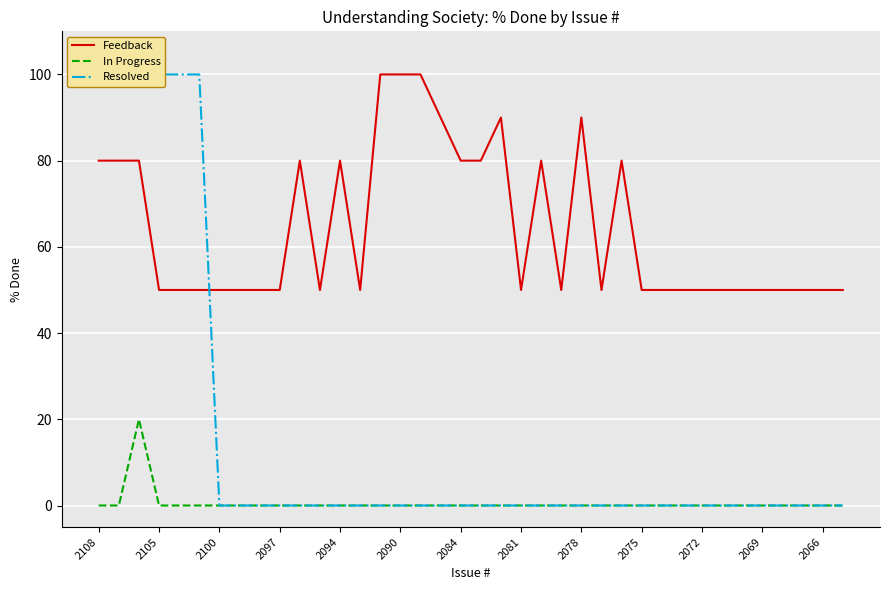

Is the value of In Progress at 2069 greater than the value of Feedback at 2100?

No